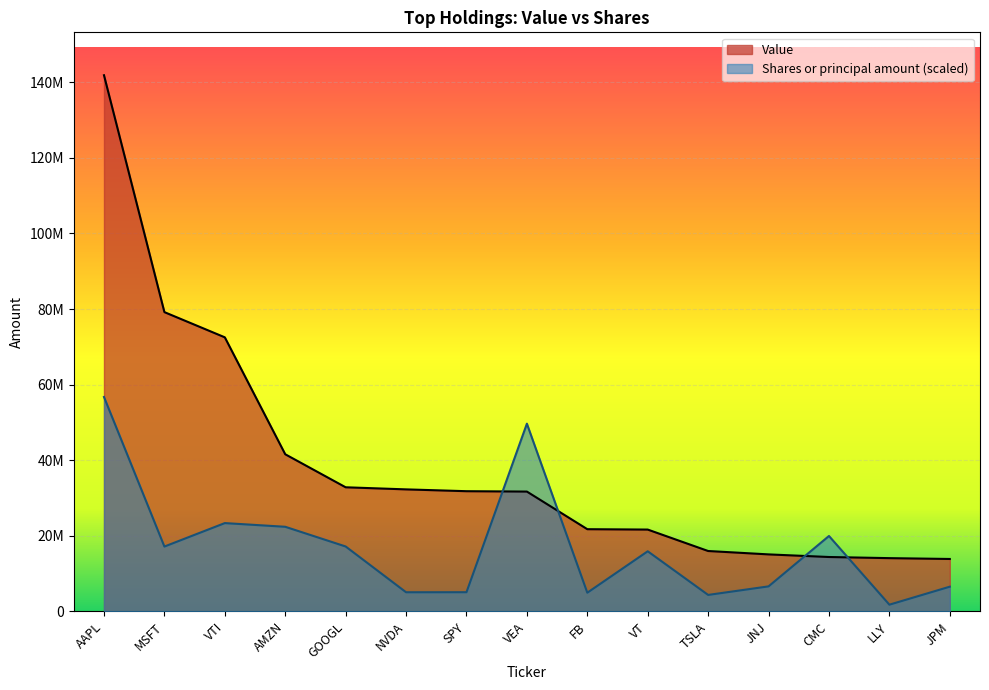

How many categories are shown in the chart?

15